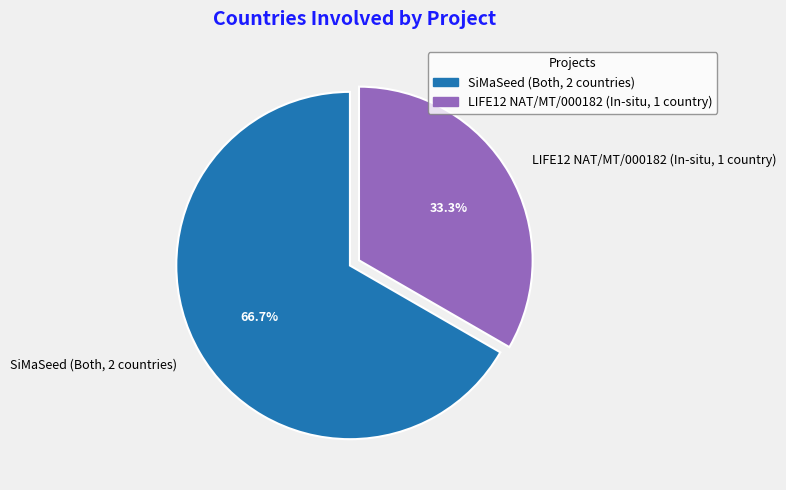

Which slice represents more than half of the pie?

SiMaSeed (Both, 2 countries)